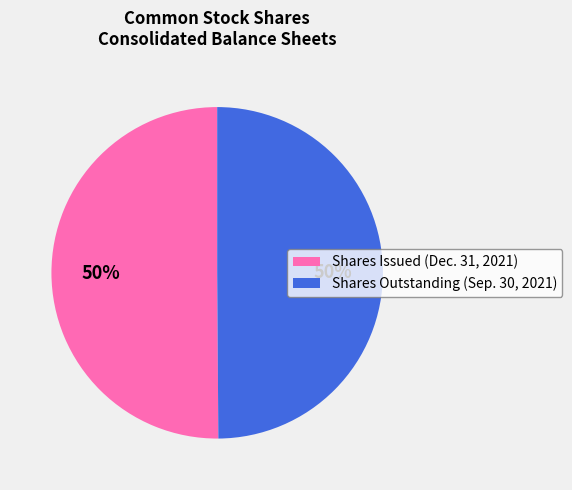

Count the number of slices in the pie.

2